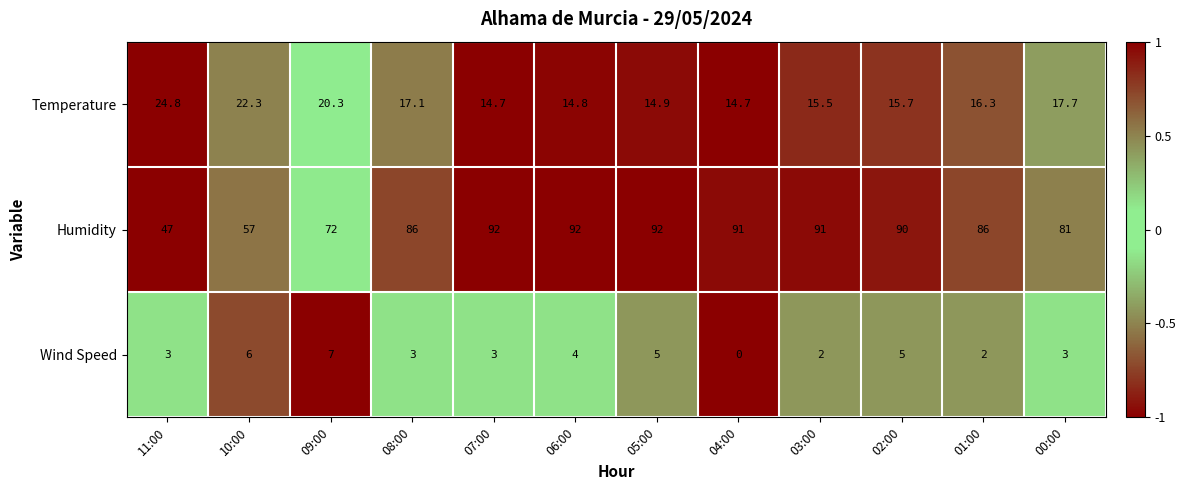

Between 03:00 and 02:00, which series saw the biggest shift?

Wind Speed